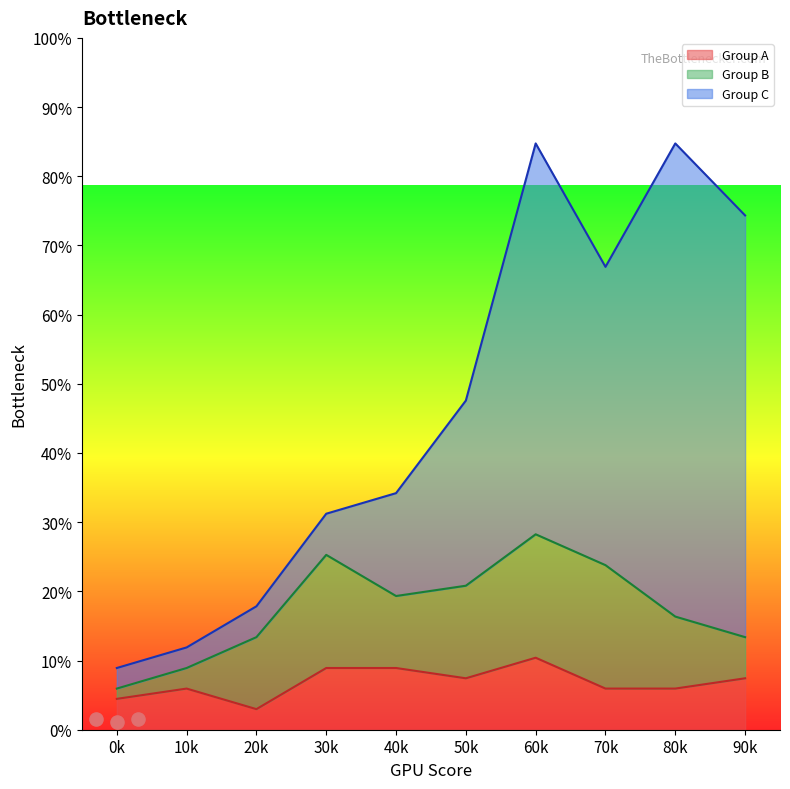

What are all the series names shown in the legend?

Group A, Group B, Group C